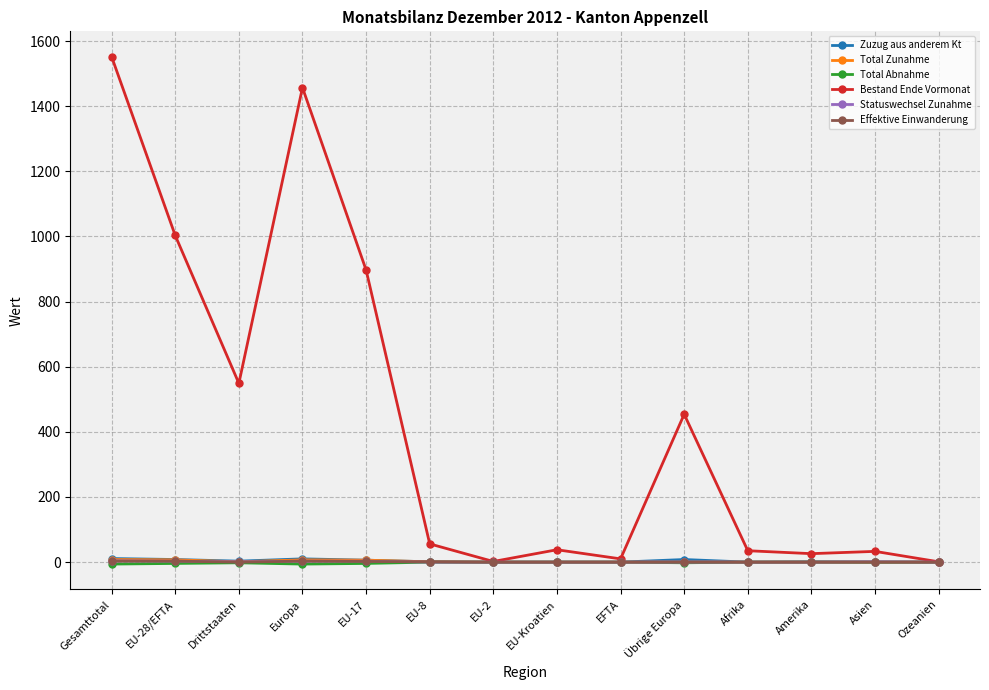

The Zuzug aus anderem Kt series shows 0 at EFTA. True or false?

True